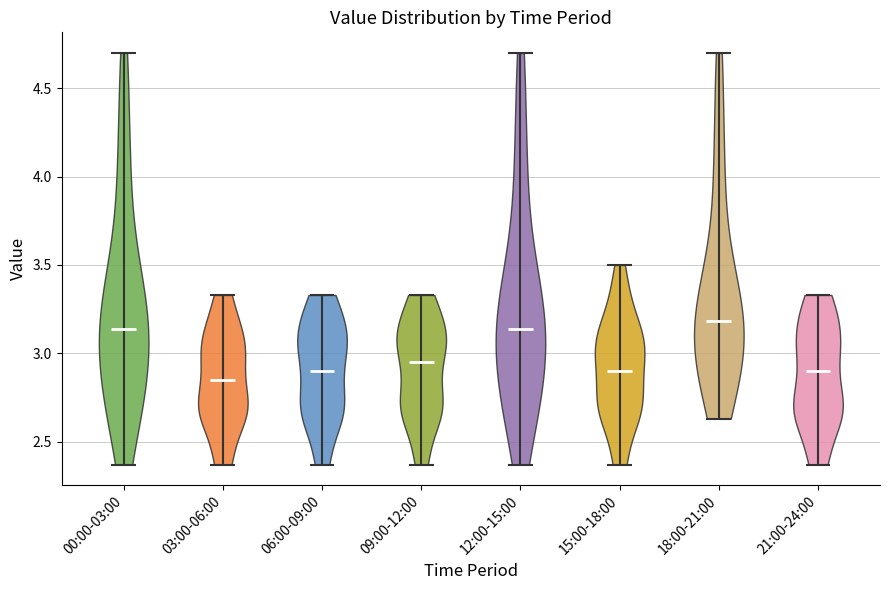

Reading left to right, read every violin against the y-axis: where its median line is, and the lowest and highest points it reaches. The values are not printed on the chart, so give them approximately, as read against the axis.

00:00-03:00: median line 3.15, lowest point 2.35, highest point 4.70
03:00-06:00: median line 2.85, lowest point 2.35, highest point 3.35
06:00-09:00: median line 2.90, lowest point 2.35, highest point 3.35
09:00-12:00: median line 2.95, lowest point 2.35, highest point 3.35
12:00-15:00: median line 3.15, lowest point 2.35, highest point 4.70
15:00-18:00: median line 2.90, lowest point 2.35, highest point 3.50
18:00-21:00: median line 3.20, lowest point 2.65, highest point 4.70
21:00-24:00: median line 2.90, lowest point 2.35, highest point 3.35